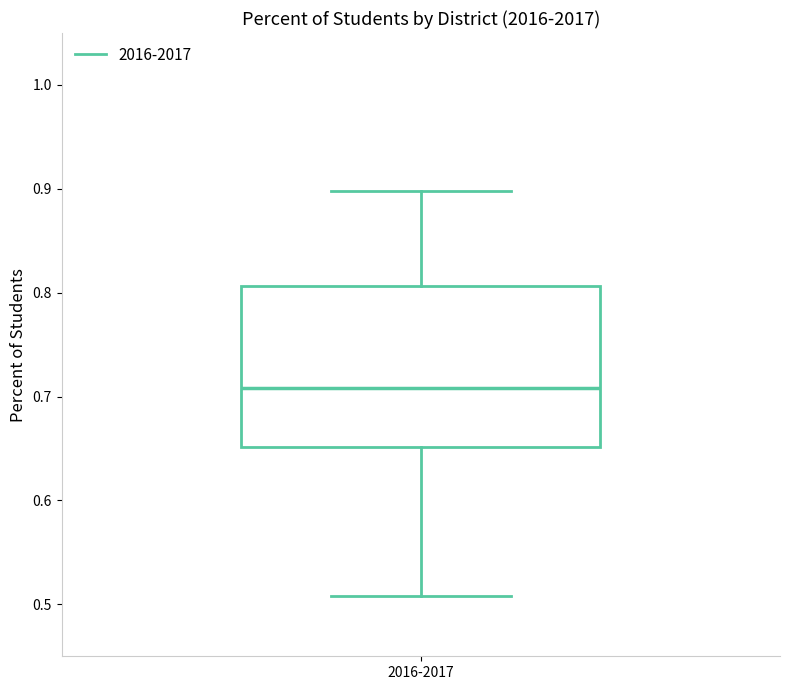

Where is the lower edge of the box for 2016-2017 on the y-axis? The values are not printed on the chart, so give them approximately, as read against the axis.

0.65